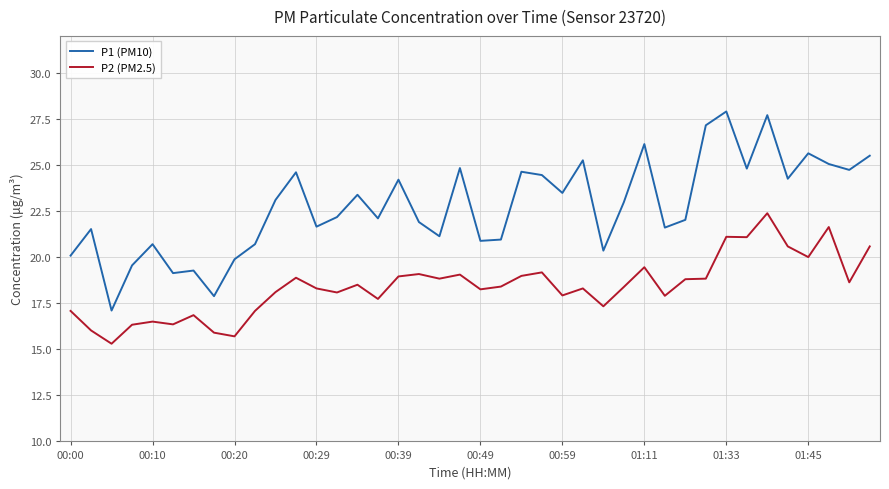

Which series has the widest spread of values?

P1 (PM10)